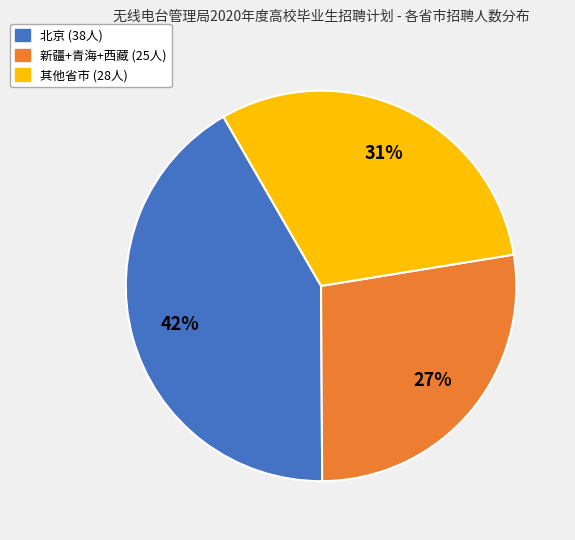

To the nearest percent, what is the average slice percentage?

33%